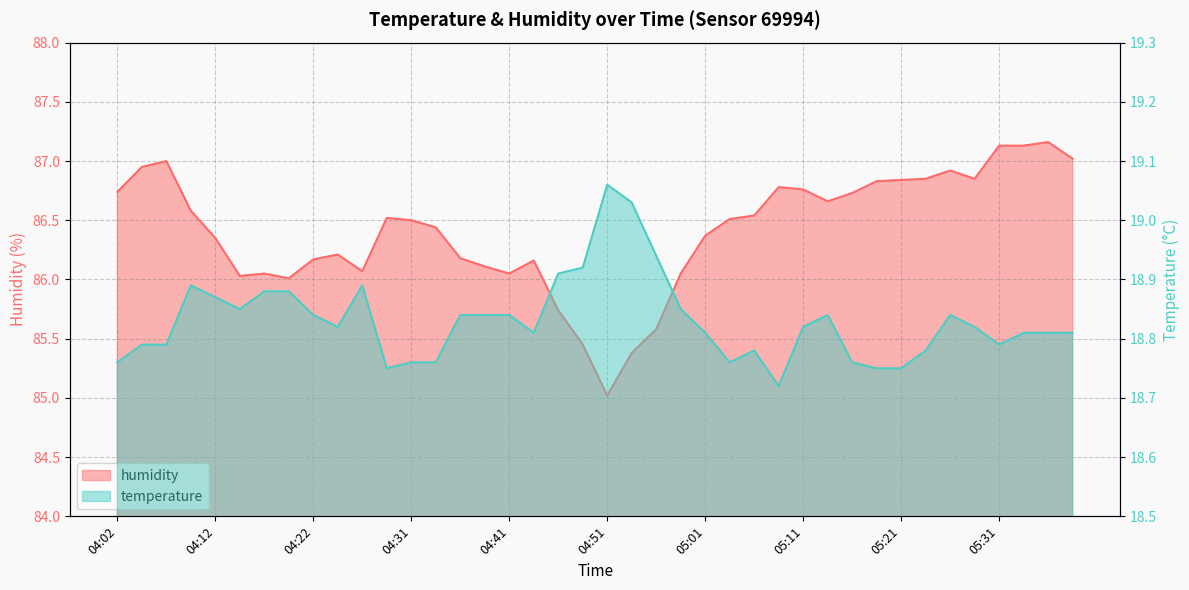

True or false: humidity and temperature intersect in this chart.

False